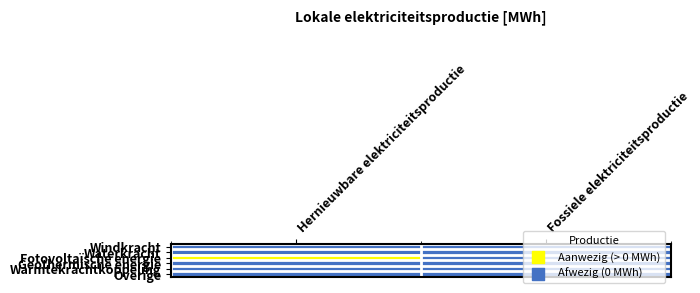

Which label corresponds to the smallest value in the chart?

Hernieuwbare elektriciteitsproductie